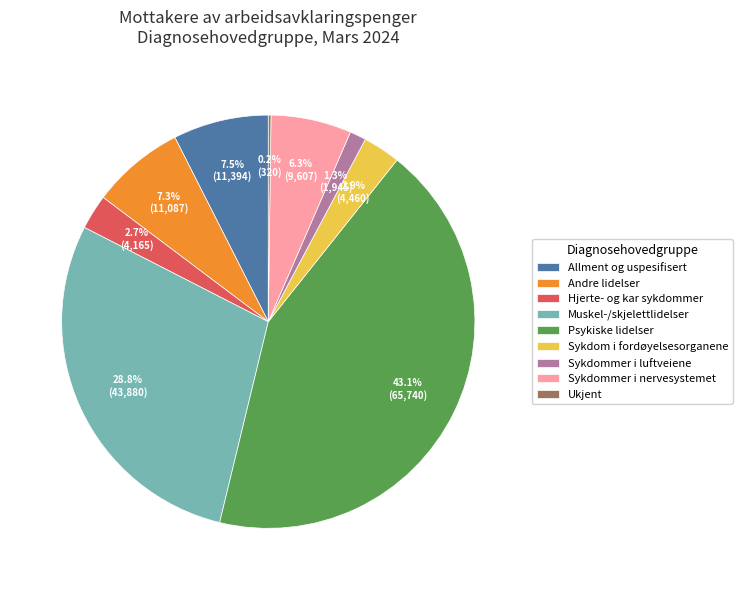

Is there a majority slice in this chart?

No